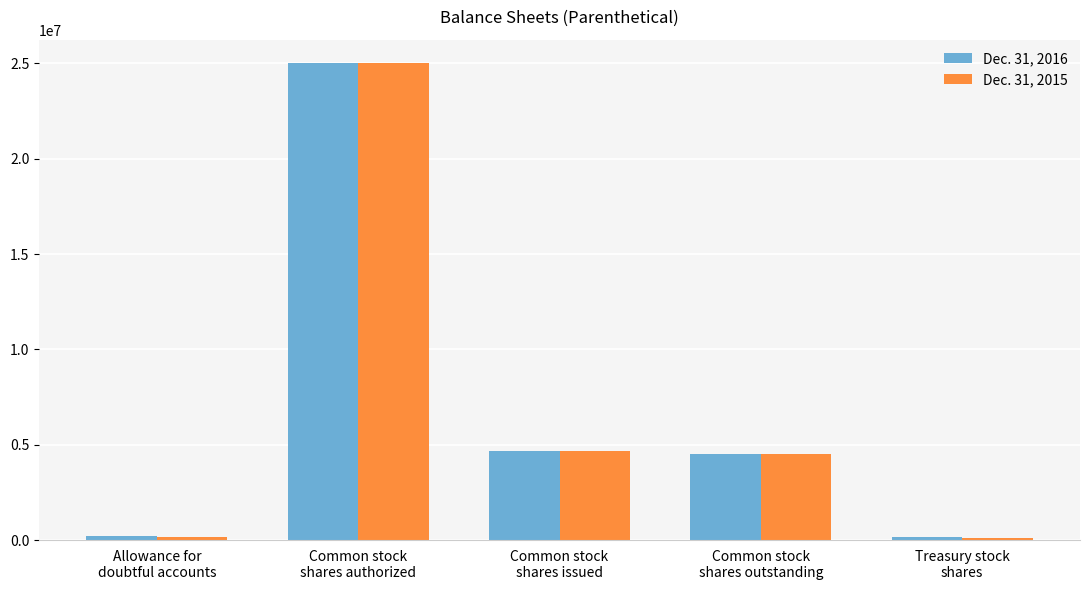

What are all the series names shown in the legend?

Dec. 31, 2016, Dec. 31, 2015